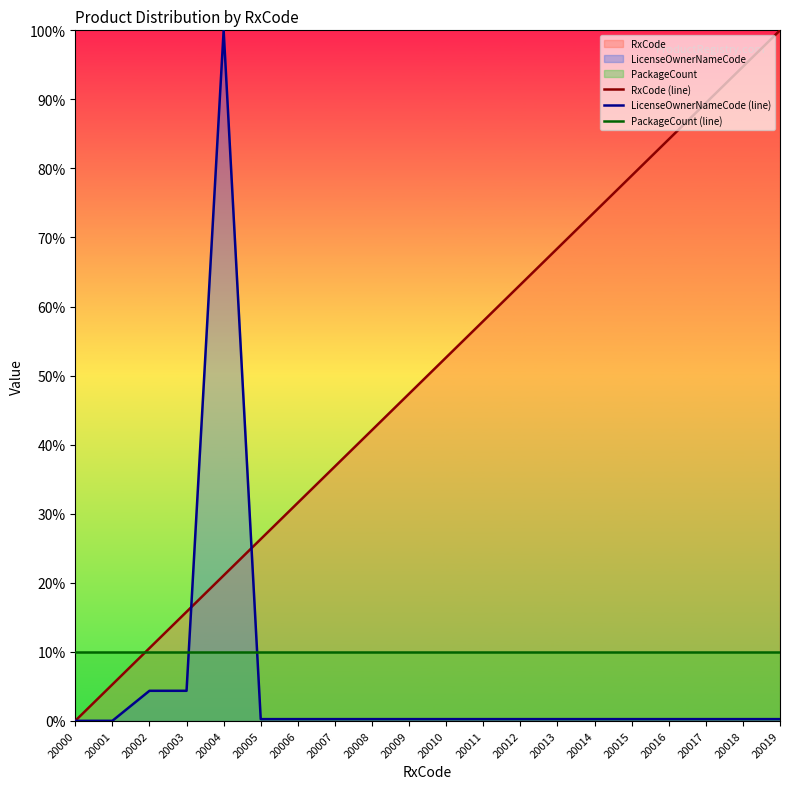

Where do RxCode (line) and PackageCount (line) first cross each other?

20001 and 20002